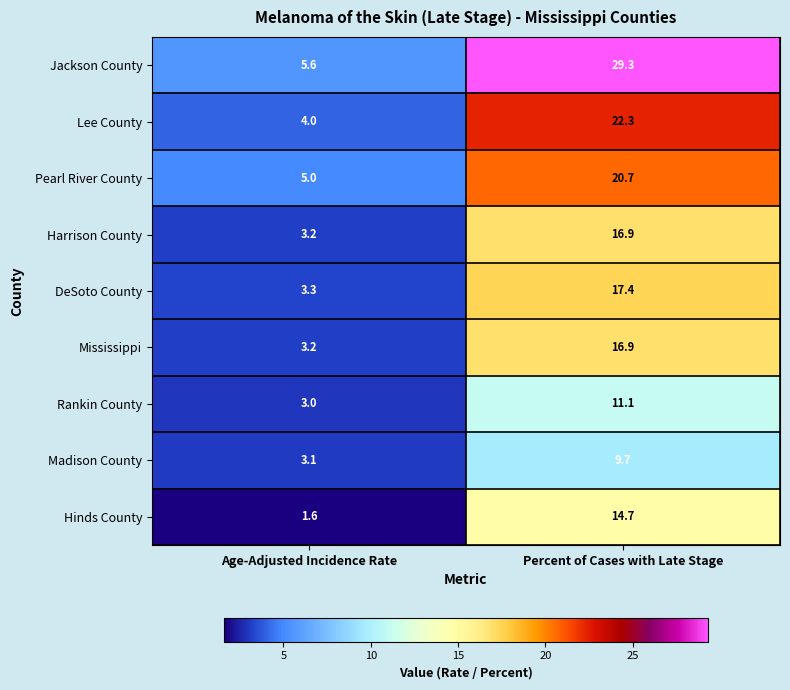

List the labels in order of Rankin County value, largest first.

Percent of Cases with Late Stage, Age-Adjusted Incidence Rate